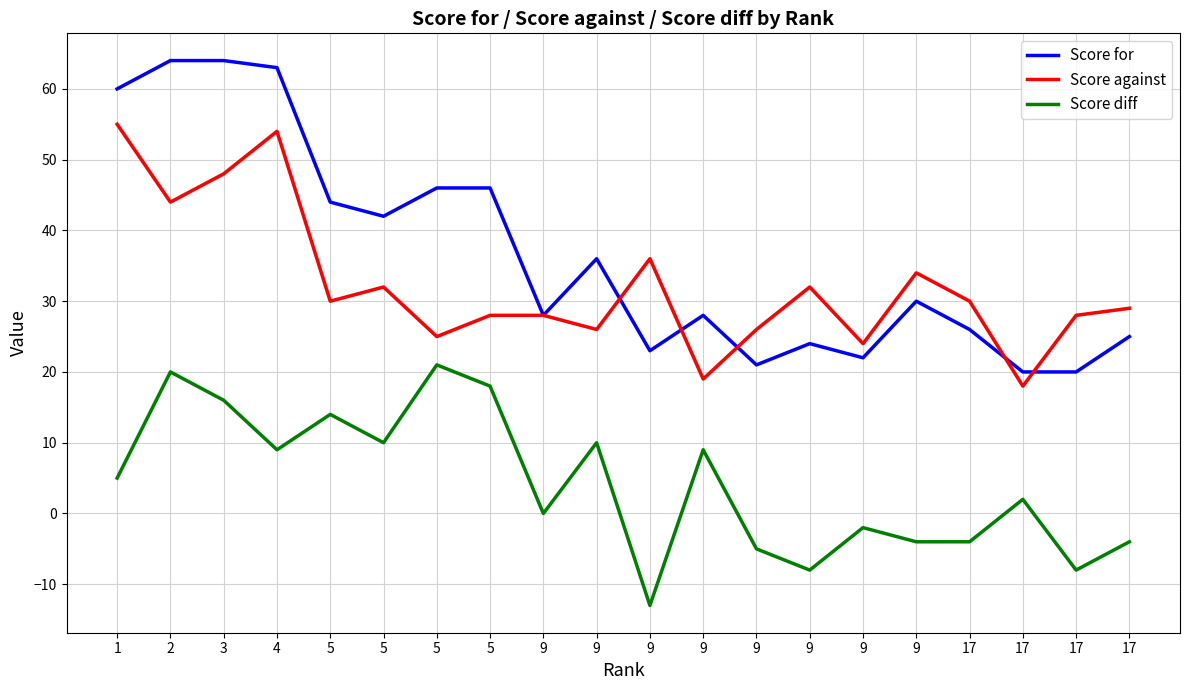

What are all the series names shown in the legend?

Score for, Score against, Score diff